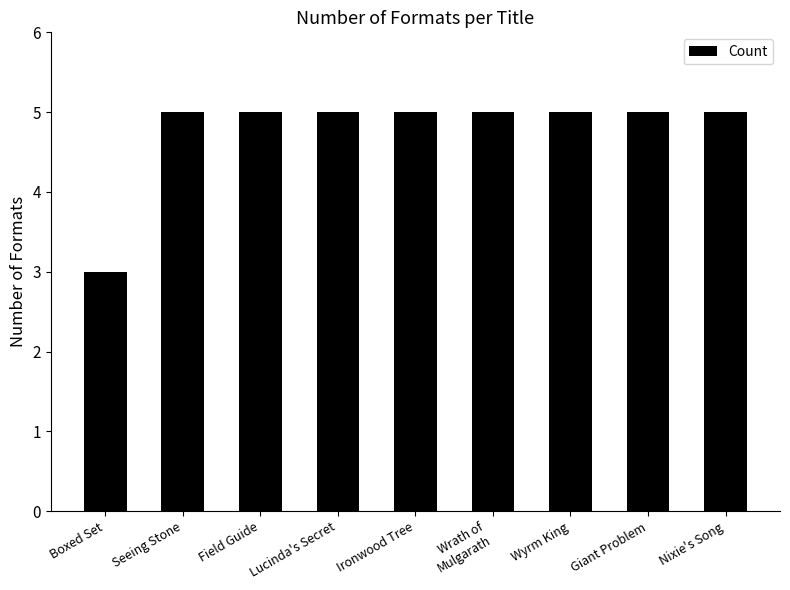

Which has a higher value, Boxed Set or Nixie's Song?

Nixie's Song